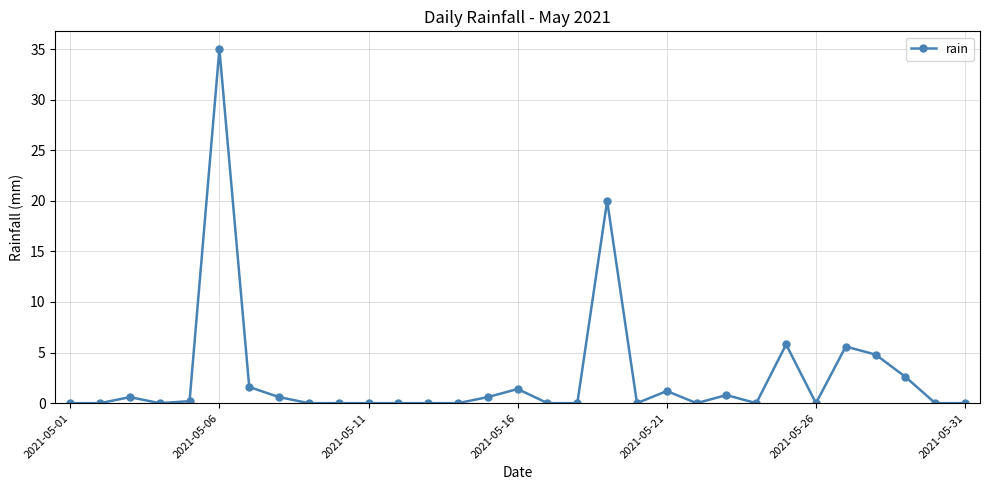

Reading left to right, transcribe all the data shown in this chart.

0.0	0.0	0.6	0.0	0.2	35.0	1.6	0.6	0.0	0.0	0.0	0.0	0.0	0.0	0.6	1.4	0.0	0.0	20.0	0.0	1.2	0.0	0.8	0.0	5.8	0.0	5.6	4.8	2.6	0.0	0.0